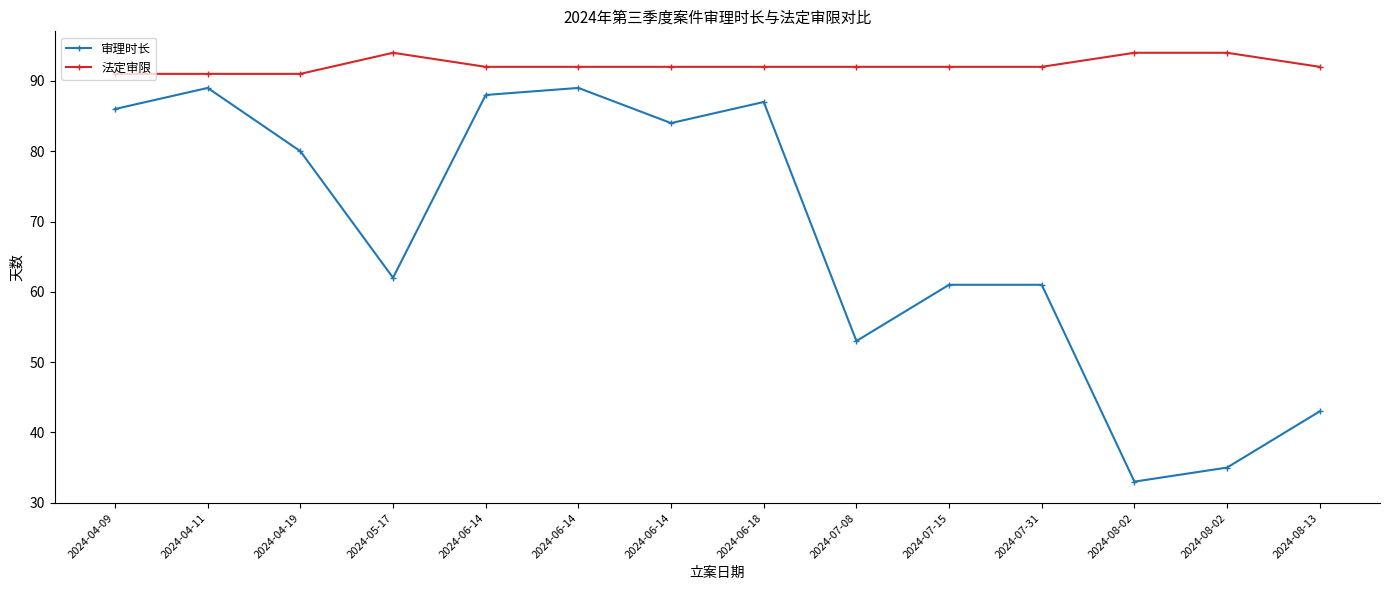

What is the maximum value shown in the chart?

94